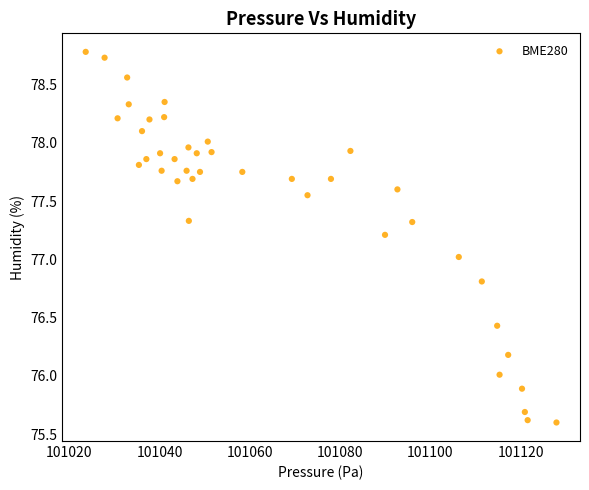

What is the range of Y values (max minus min)?

3.2